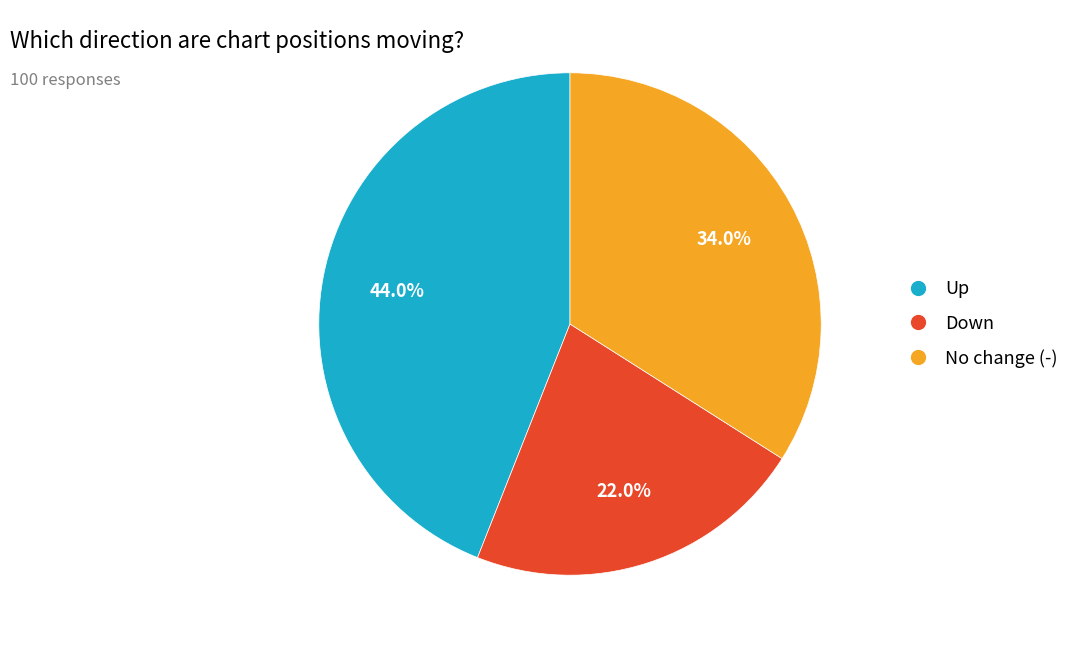

Is there a majority slice in this chart?

No